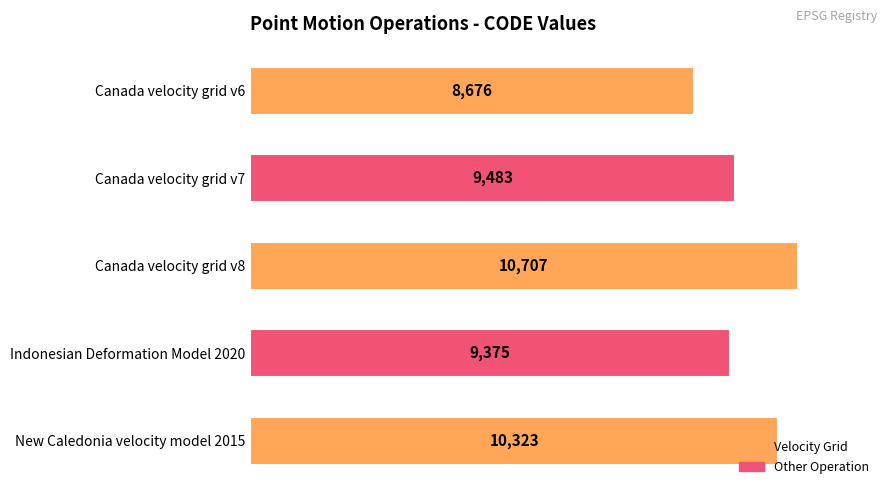

List the labels in order of value, largest first.

Canada velocity grid v8, New Caledonia velocity model 2015, Canada velocity grid v7, Indonesian Deformation Model 2020, Canada velocity grid v6